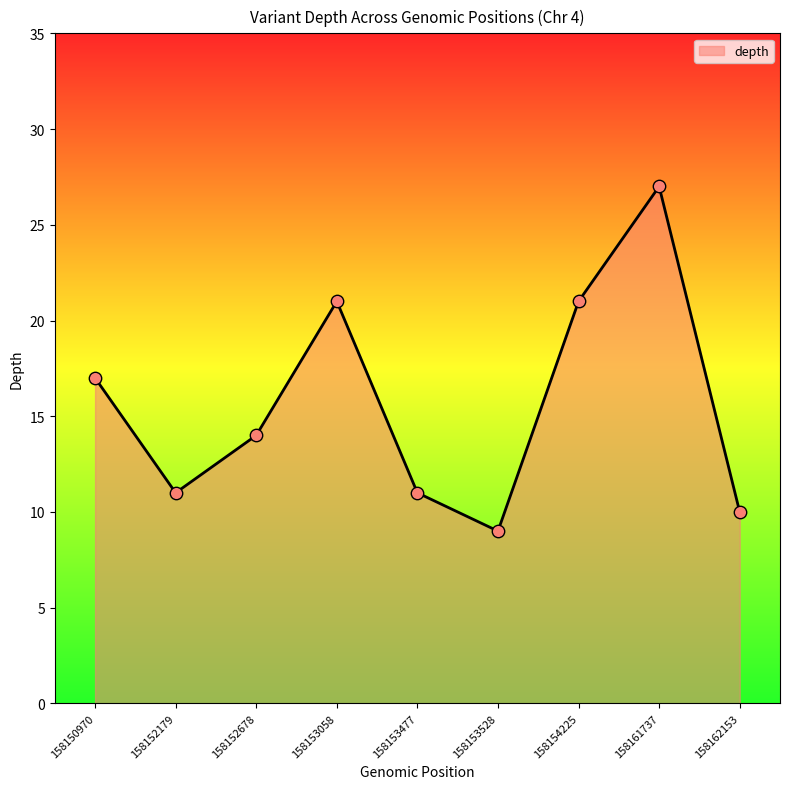

Approximately how many times larger is the value at 158153058 compared to 158152678?

1.5